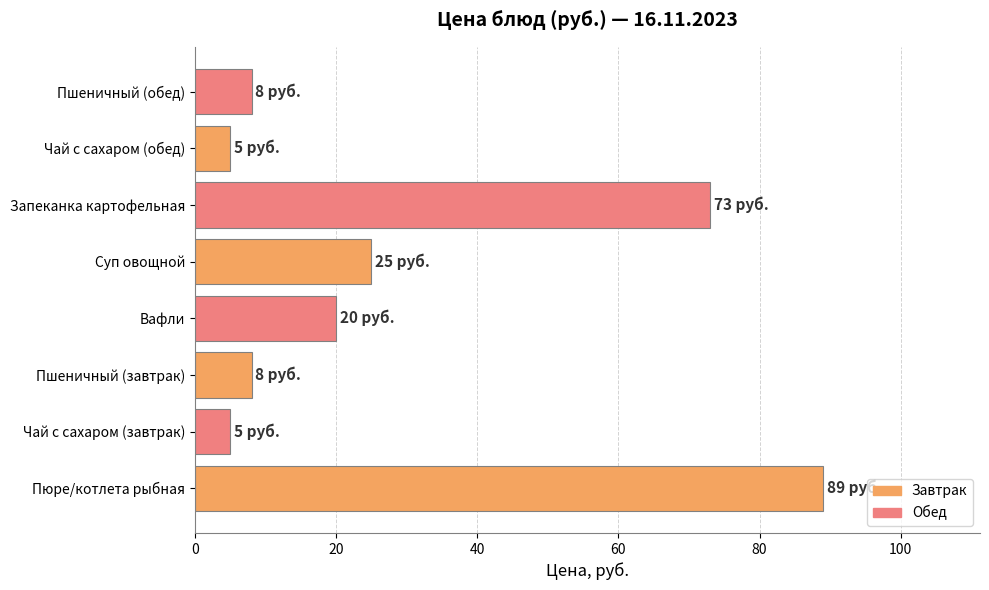

What is the change in value from Пюре/котлета рыбная to Пшеничный (завтрак)?

-81